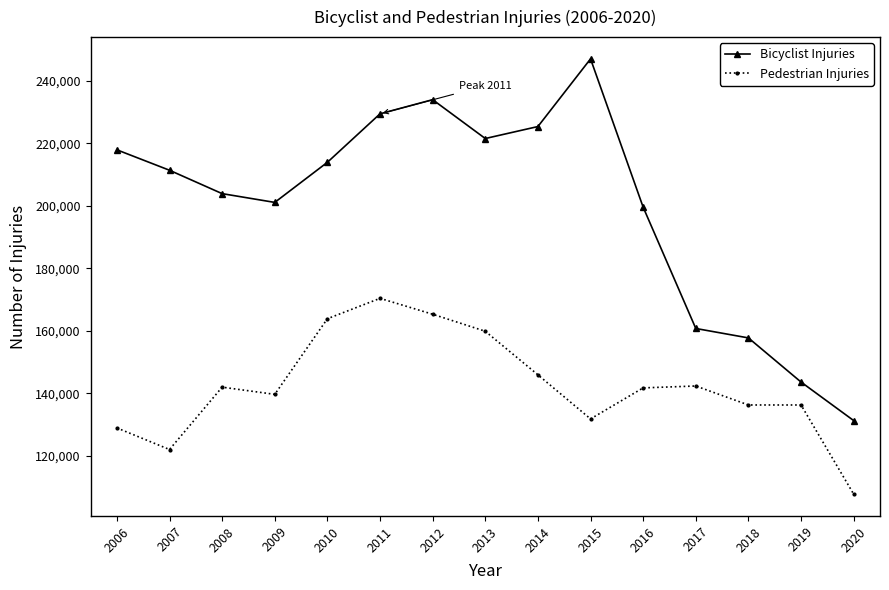

Count the number of categories in the chart.

15